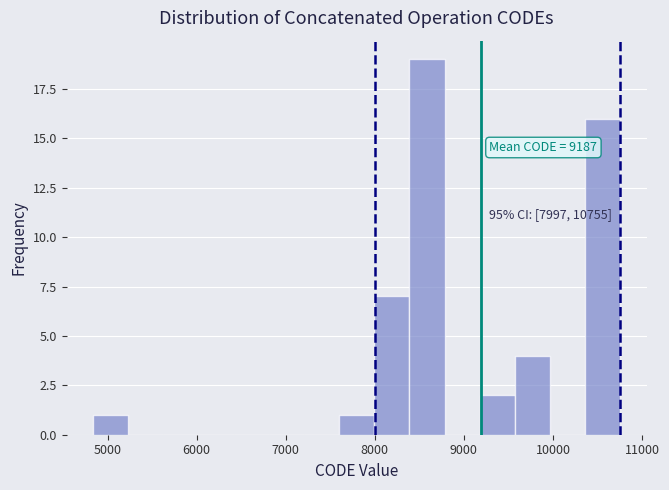

Read against the x-axis, roughly where is the centre of the tallest bar?

8600